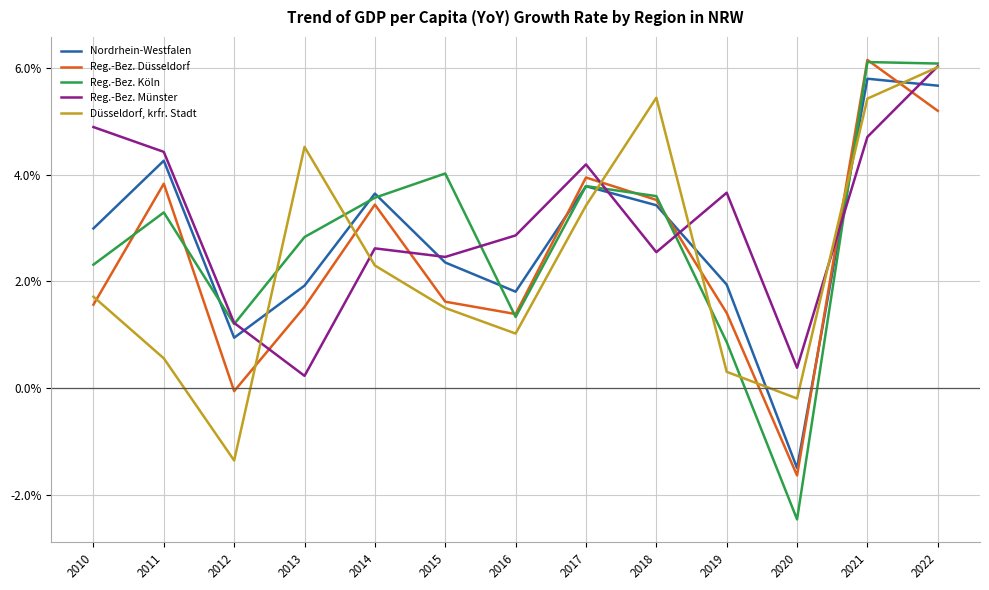

What is the difference between the Reg.-Bez. Münster values at 2014 and 2020?

2.2